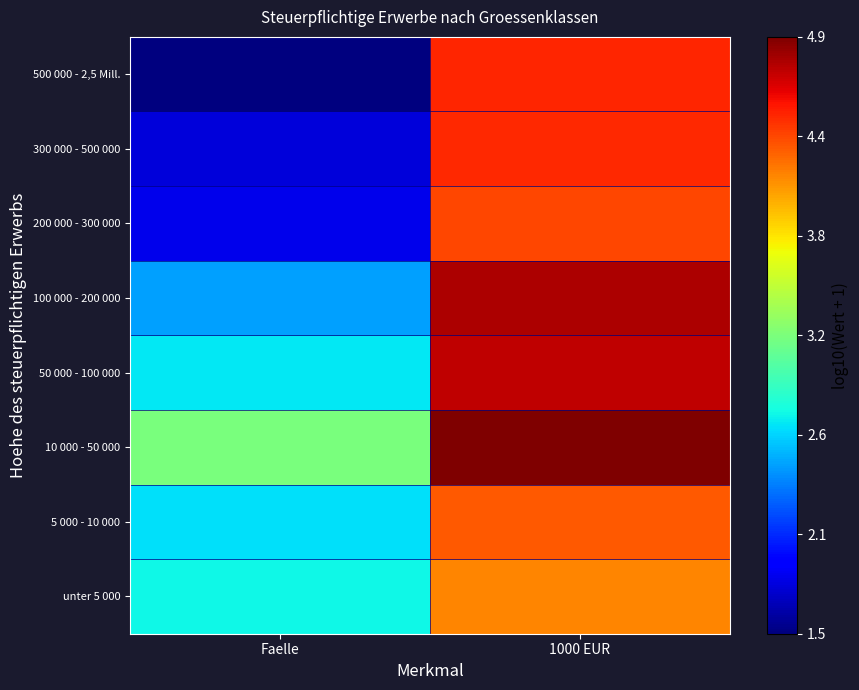

Reading left to right, transcribe all the data shown in this chart.

unter 5 000: Faelle=2.8	1000 EUR=4.1
5 000 - 10 000: Faelle=2.7	1000 EUR=4.3
10 000 - 50 000: Faelle=3.2	1000 EUR=4.9
50 000 - 100 000: Faelle=2.7	1000 EUR=4.7
100 000 - 200 000: Faelle=2.5	1000 EUR=4.8
200 000 - 300 000: Faelle=1.8	1000 EUR=4.4
300 000 - 500 000: Faelle=1.7	1000 EUR=4.5
500 000 - 2,5 Mill.: Faelle=1.5	1000 EUR=4.5